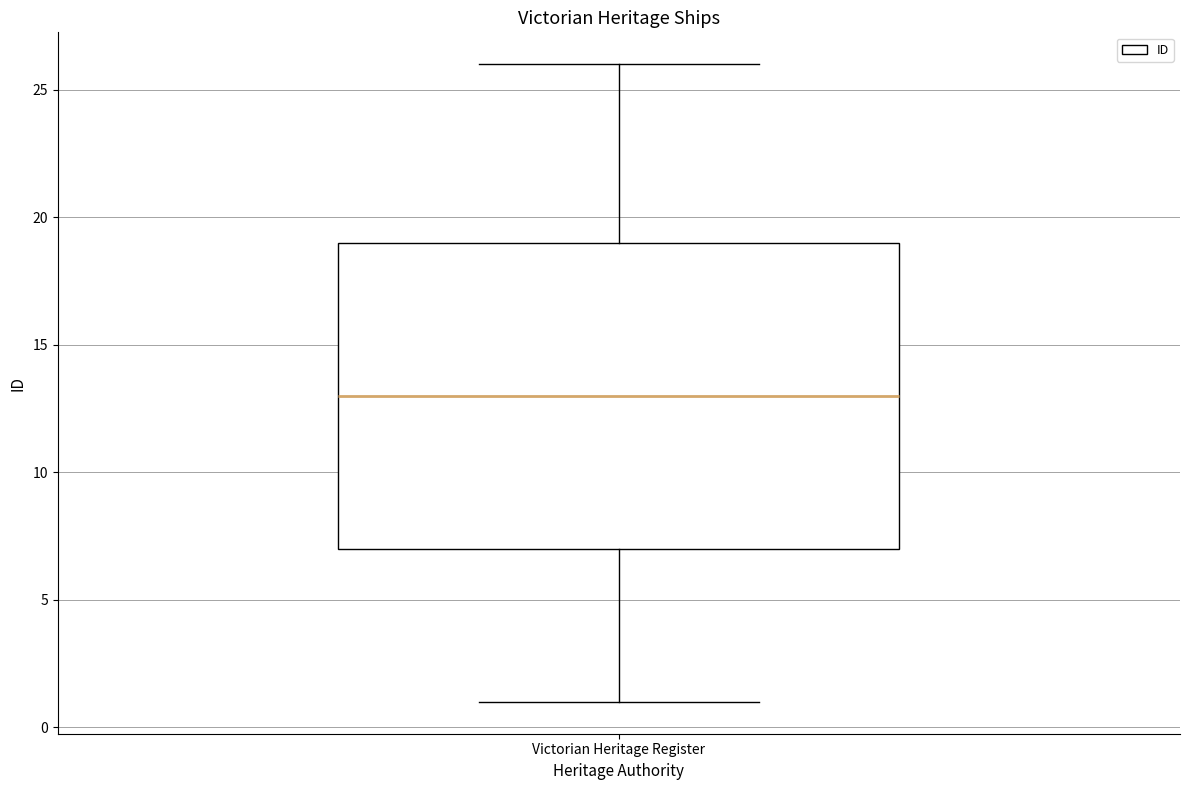

Read this box plot against the y-axis: the position of the median line, the range covered by the box, and the ends of both whiskers. The values are not printed on the chart, so give them approximately, as read against the axis.

median 13, box 7 to 19, whiskers 1 to 26